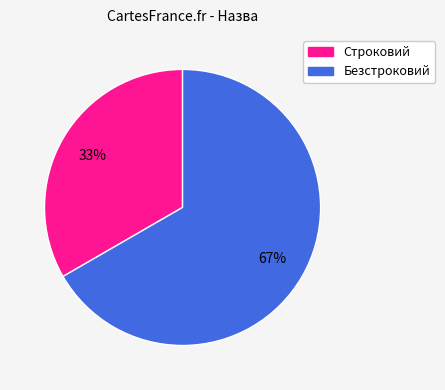

Which slice represents more than half of the pie?

Безстроковий